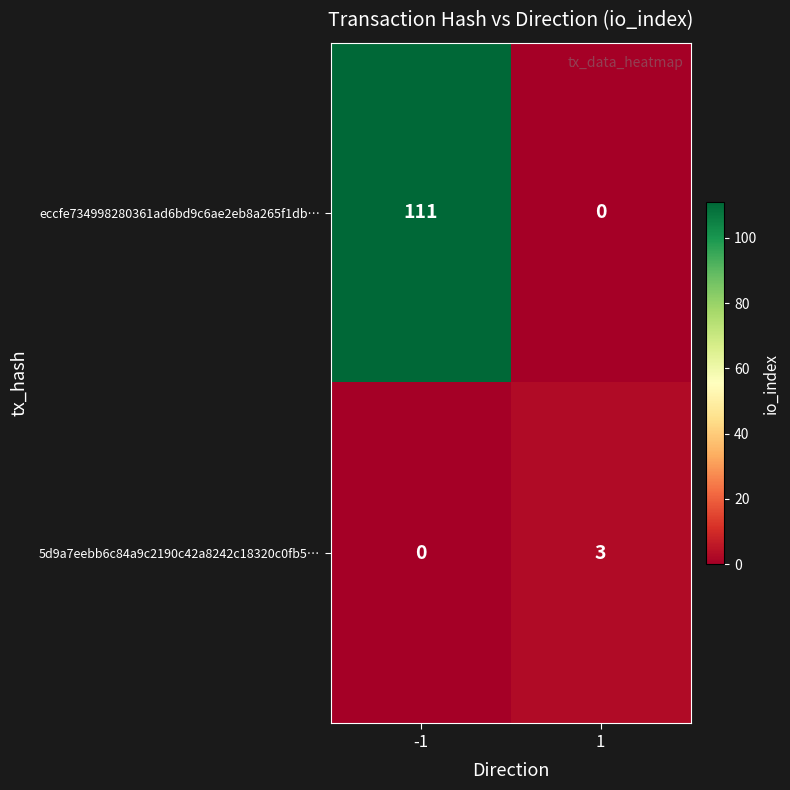

What is the difference between the highest and lowest values at 1?

3